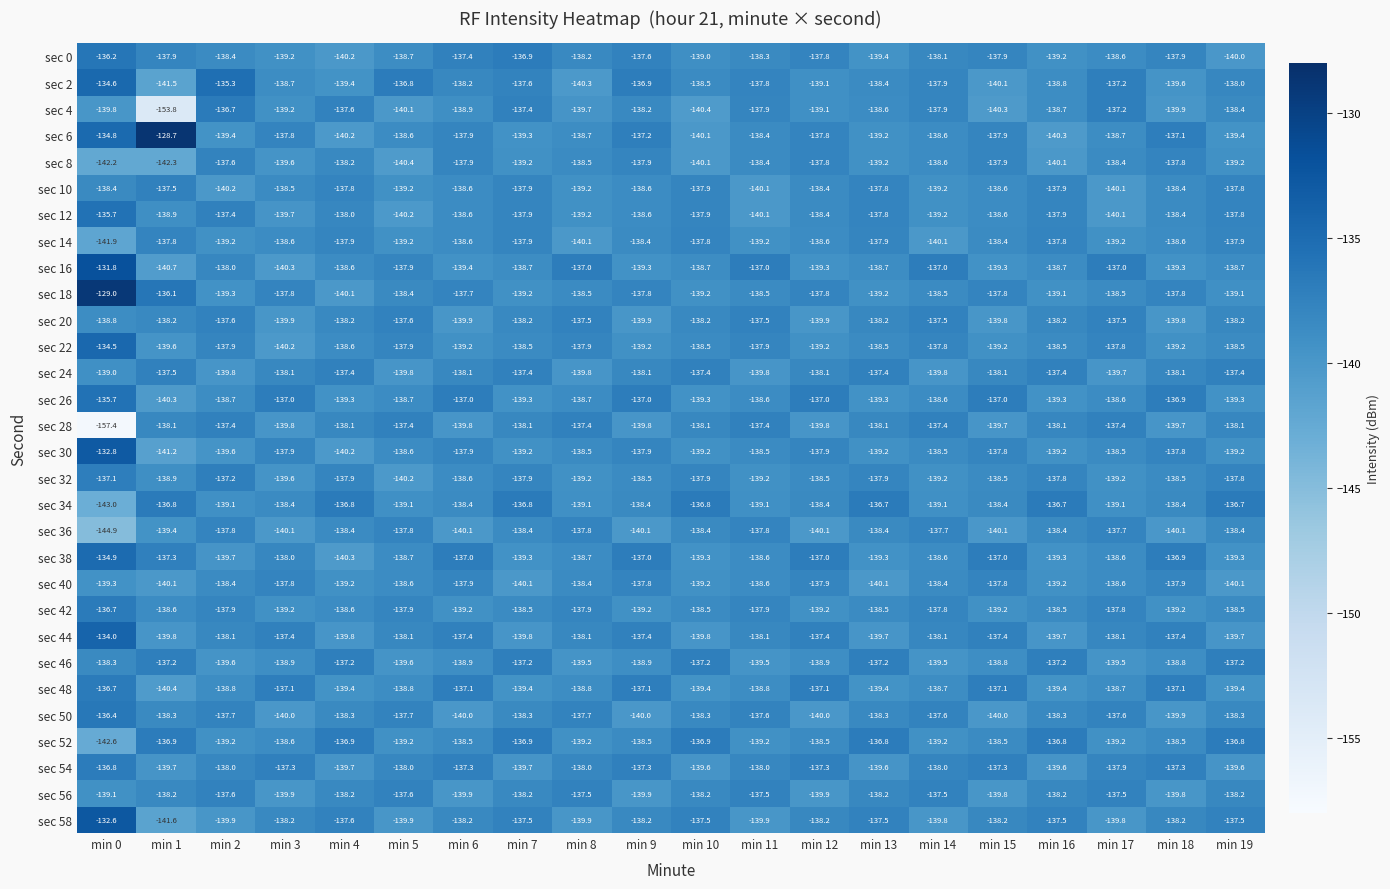

Where does the sec 38 series first go above -138?

min 0